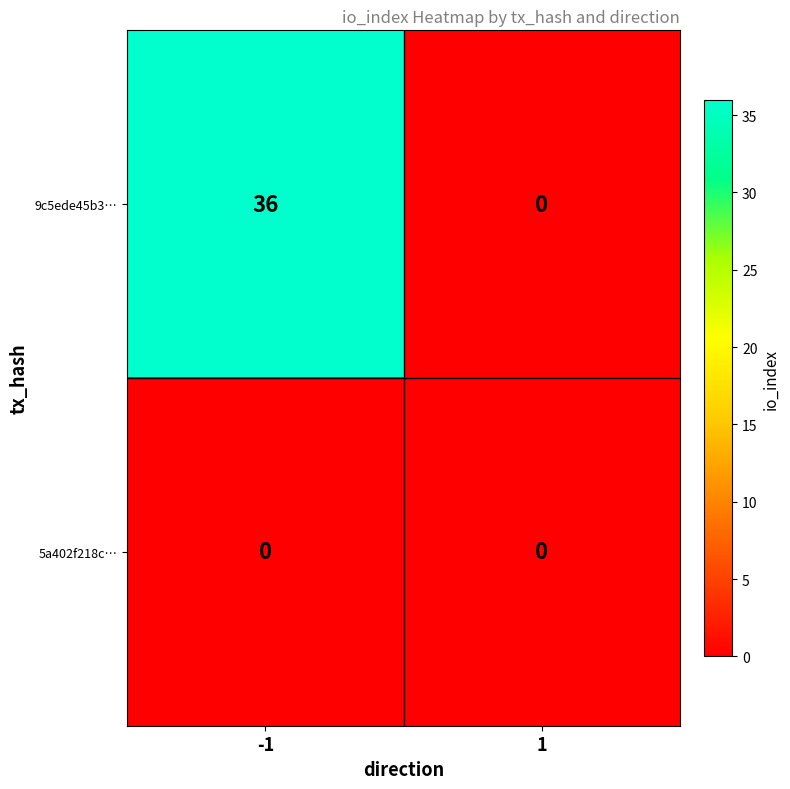

Is the value of 5a402f218c… at 1 greater than the value of 9c5ede45b3… at -1?

No